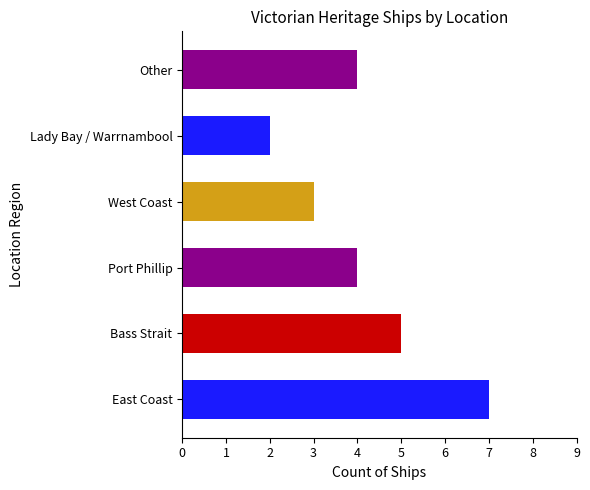

How many bars are there in total?

6